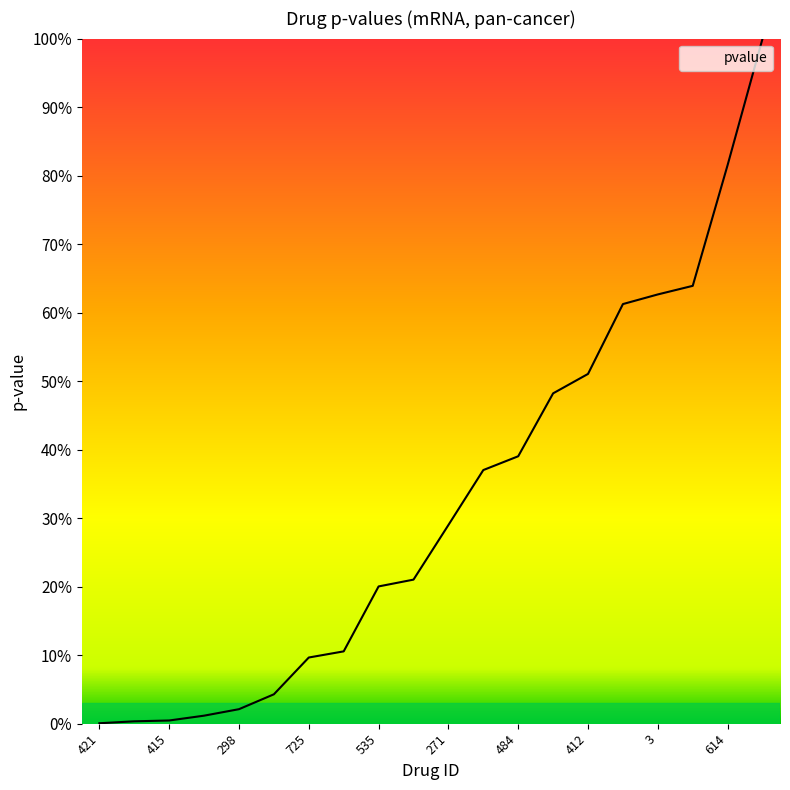

What is the difference between the maximum and minimum values?

1.0